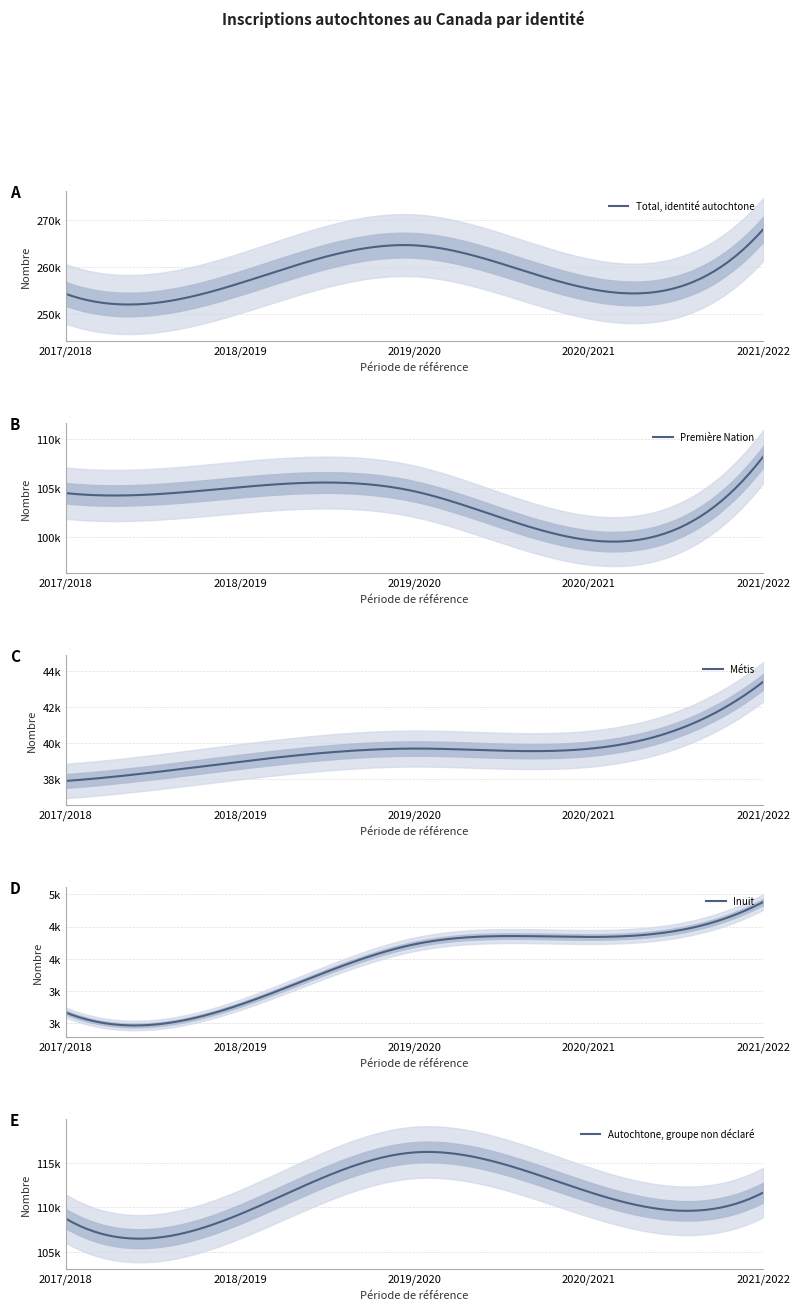

At which category is the sum across all series the highest?

2021/2022